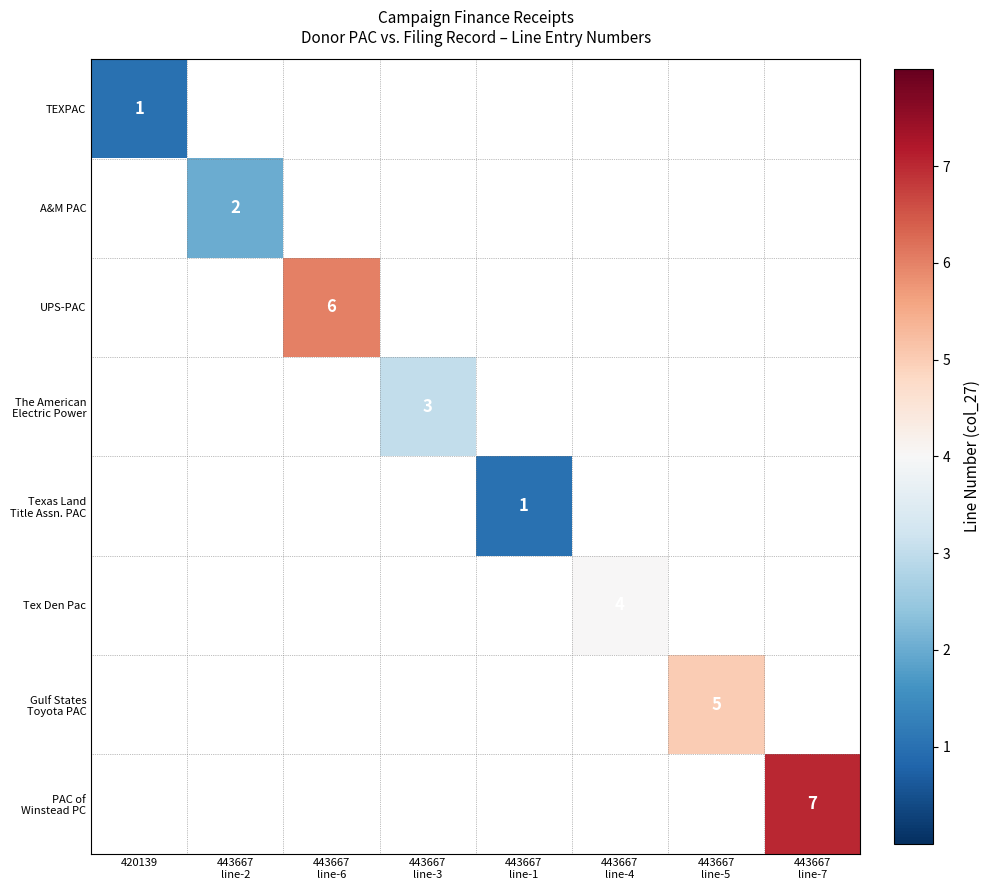

Is the value of TEXPAC at 420139 greater than the value of A&M PAC at 443667 line-7?

No